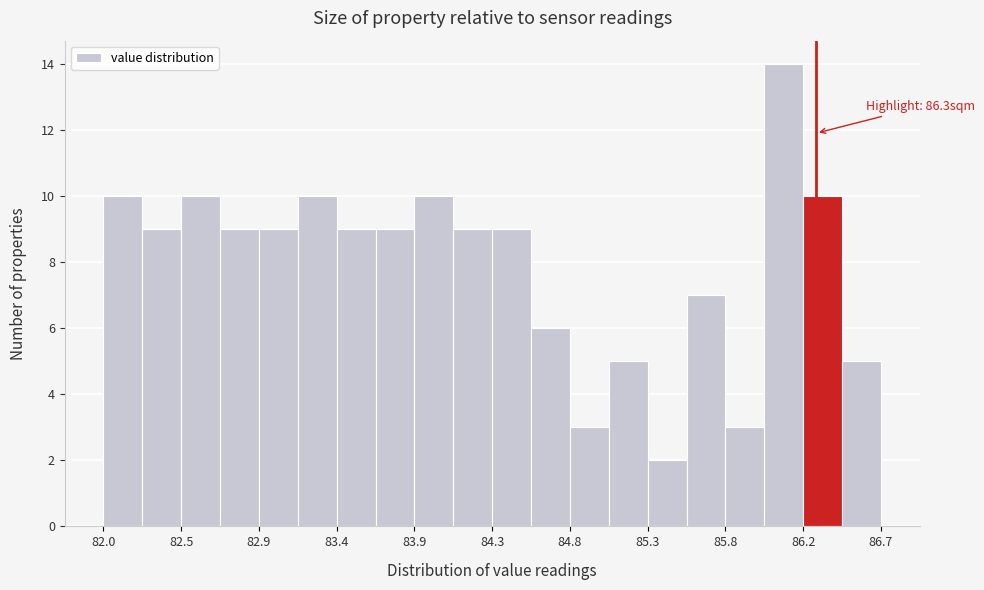

Which range on the x-axis has the tallest bar?

86.00 to 86.20